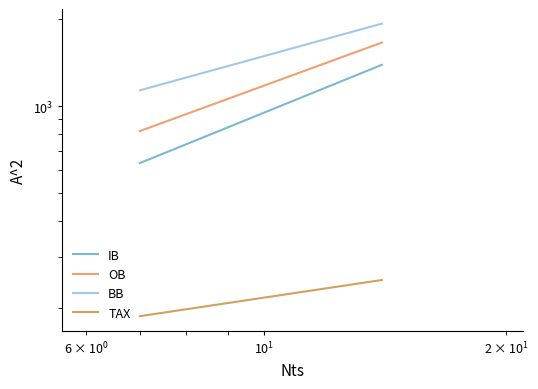

What is the lowest value of the OB series?

819.3